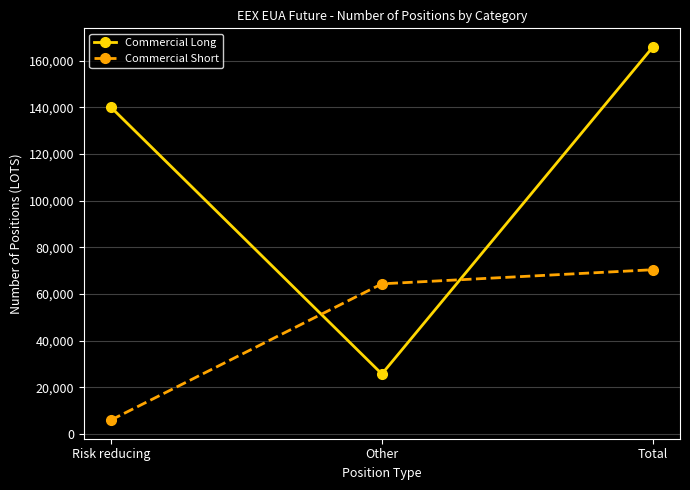

What is the sum of all Commercial Short values?

140860